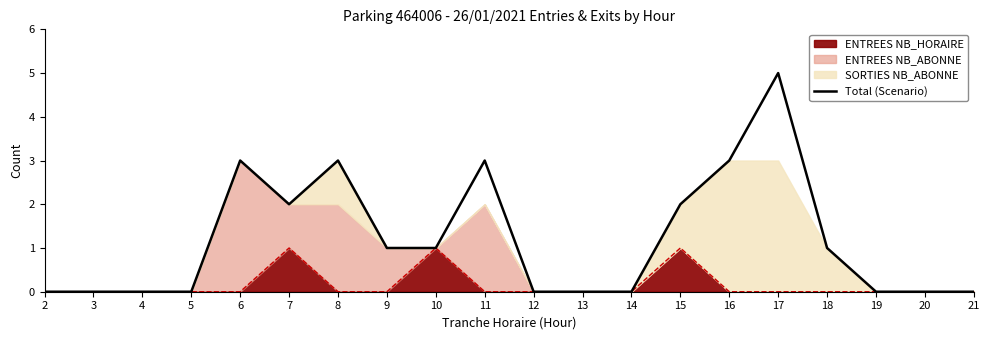

At which label does the data first exceed 1?

6